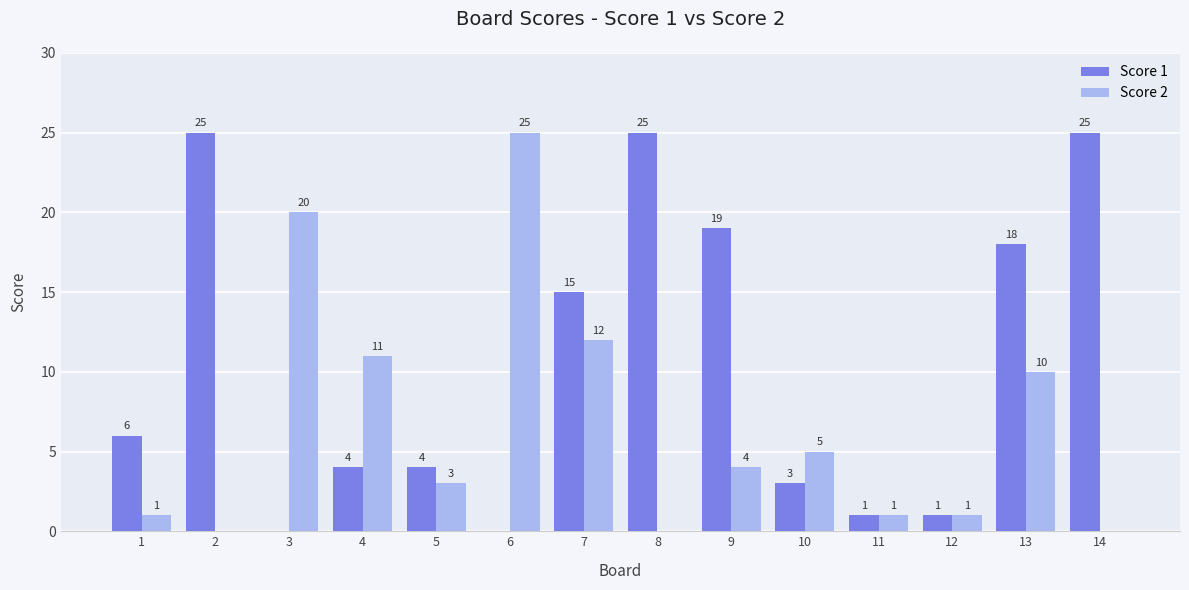

Where does the Score 2 series first go above 4?

3